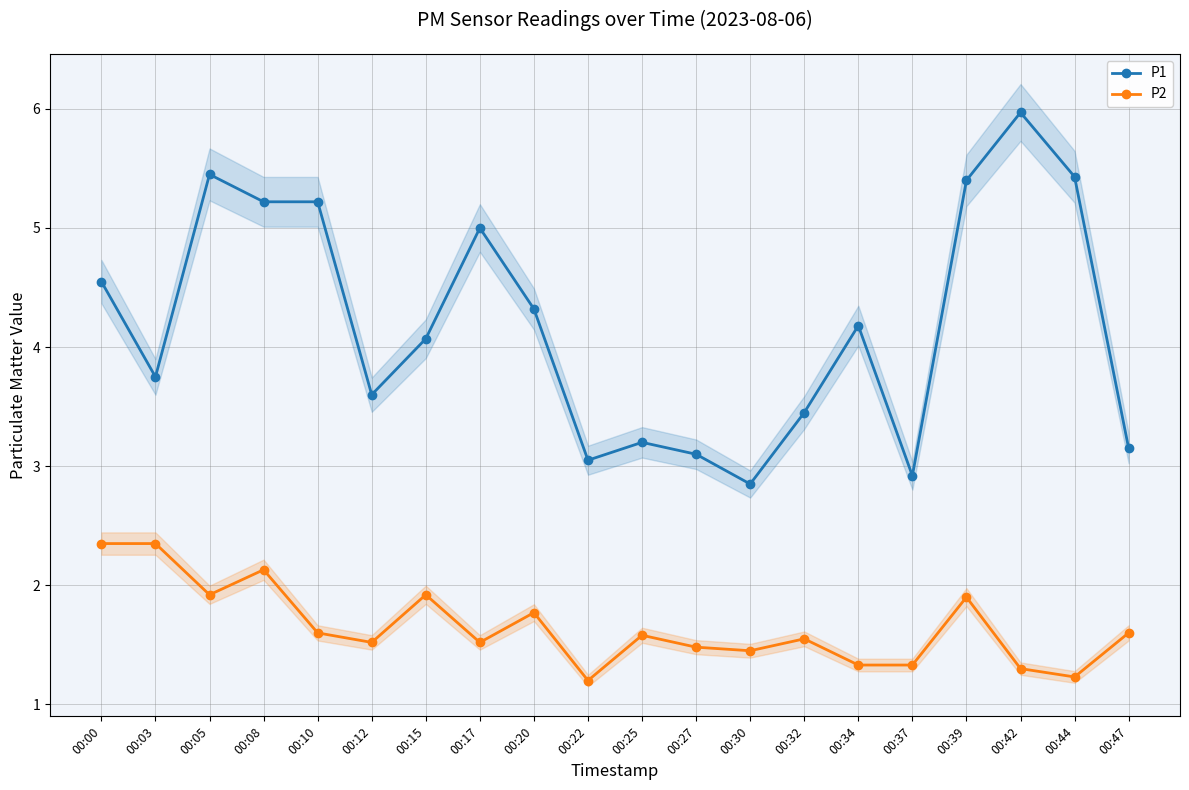

What are all the series names shown in the legend?

P1, P2